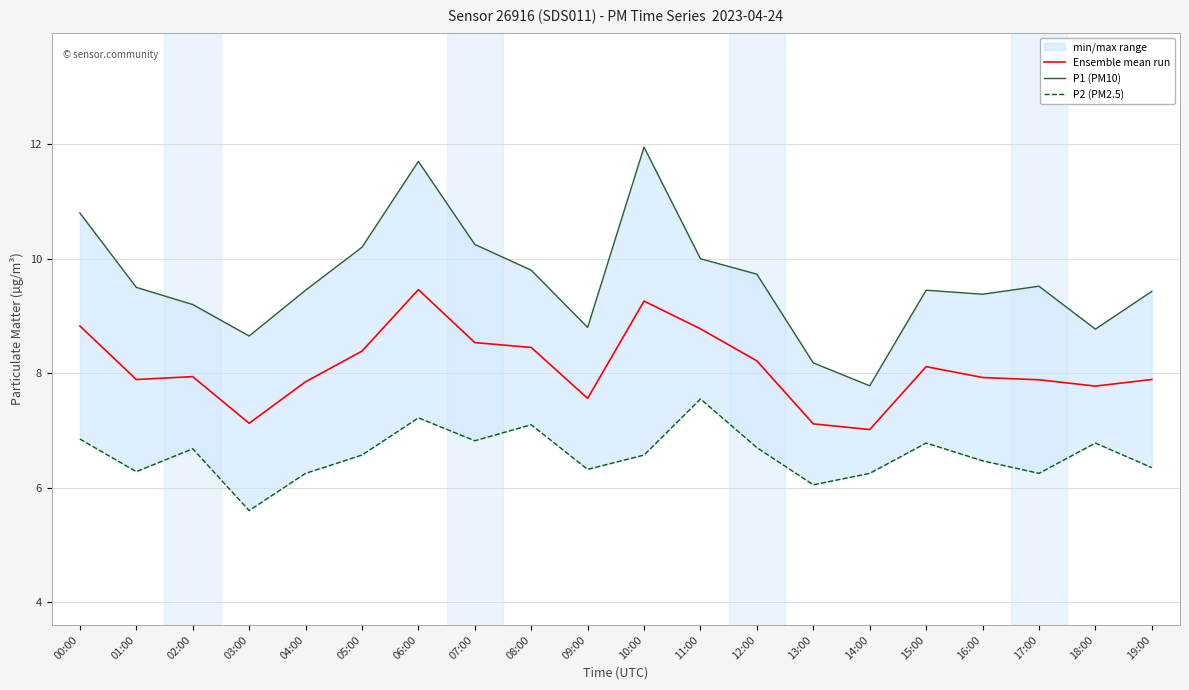

Where is P1 (PM10) nearest to the value 9?

02:00